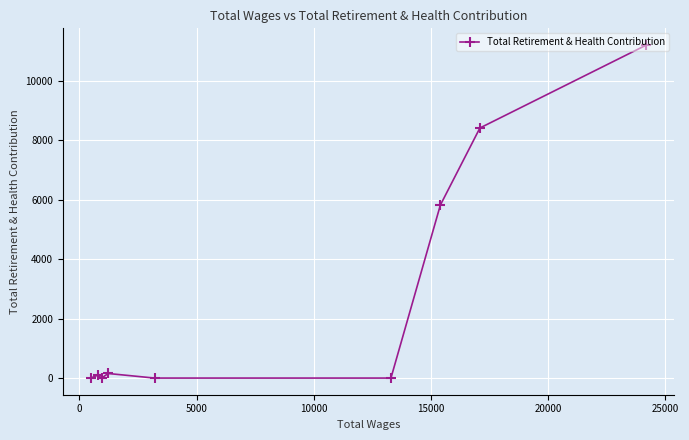

What is the difference between the maximum and second lowest values?

11210